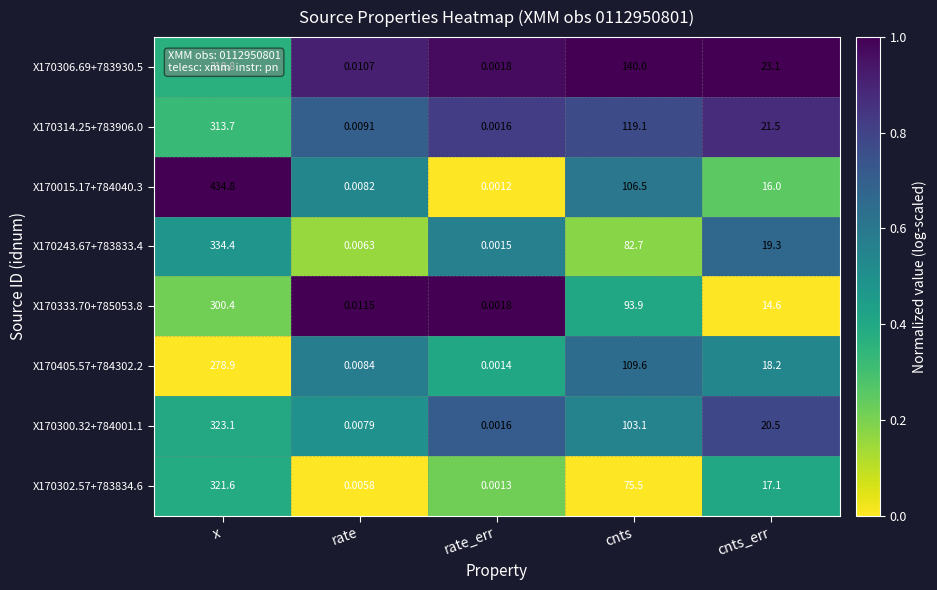

What is the total value across all series at rate?

0.1